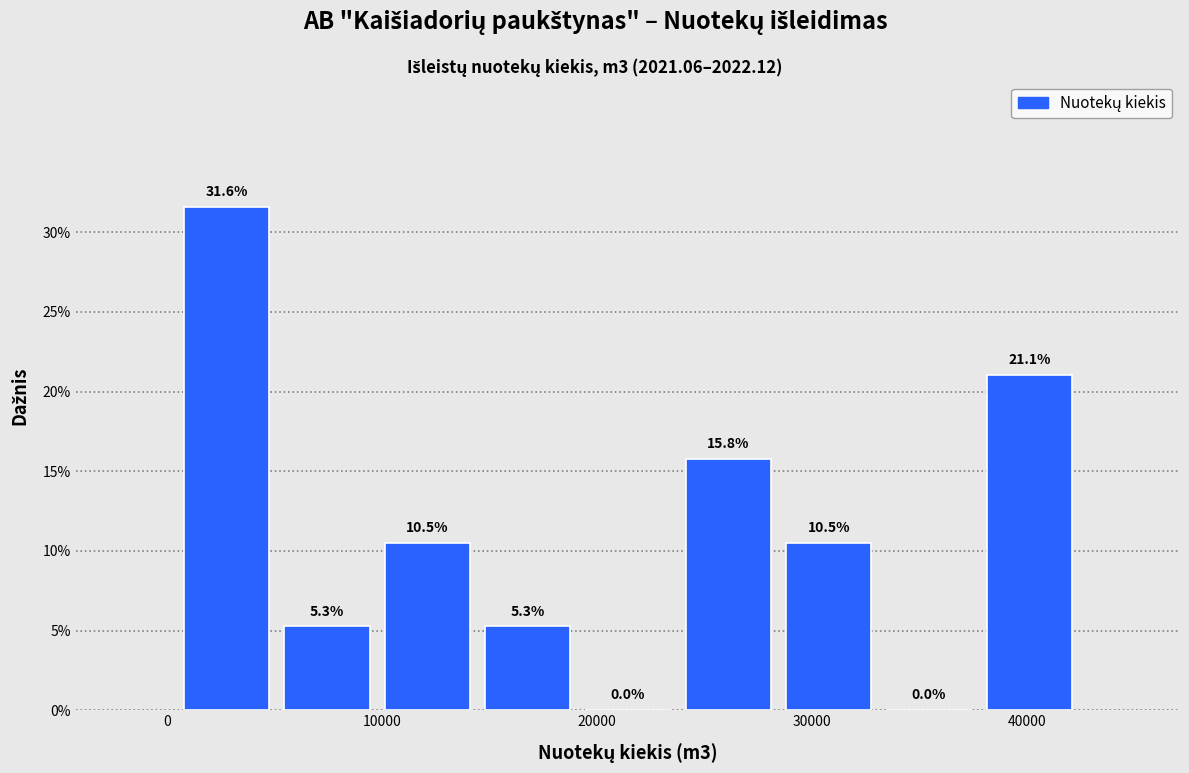

Over which range of the x-axis is the bar tallest?

0 to 5000